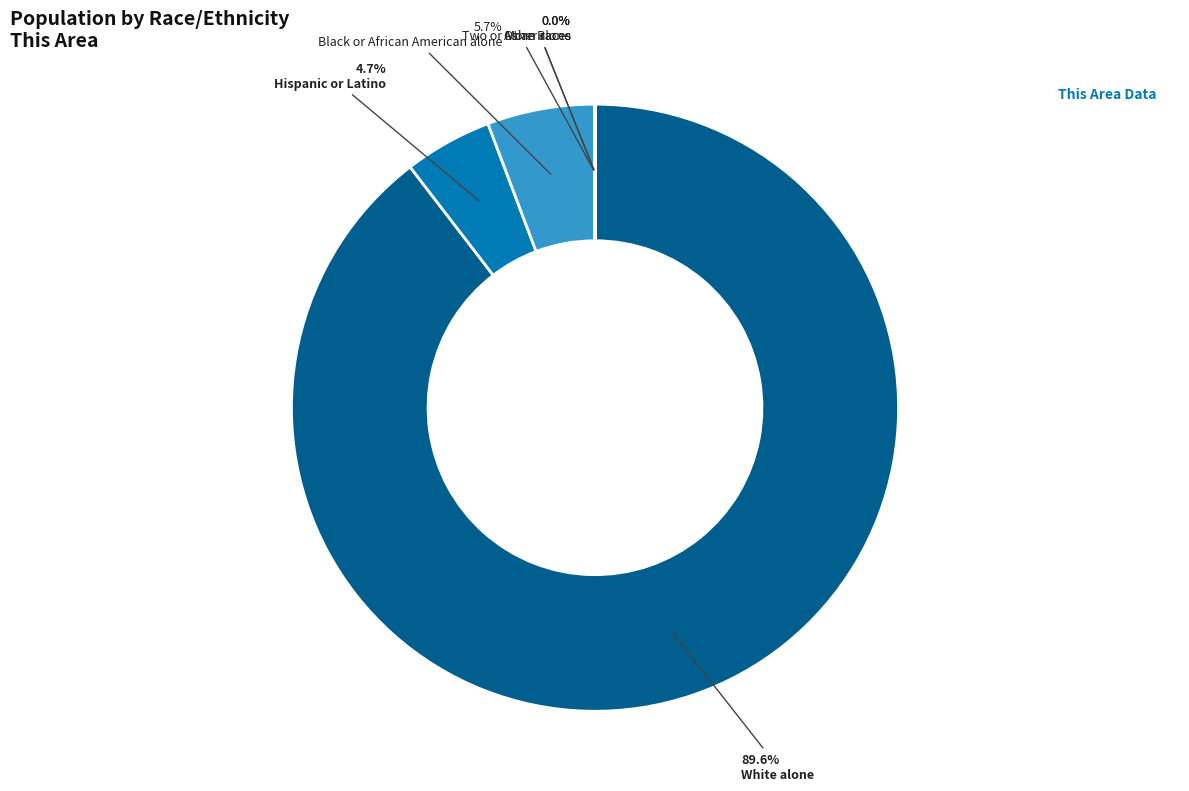

Does any single category account for the majority?

Yes